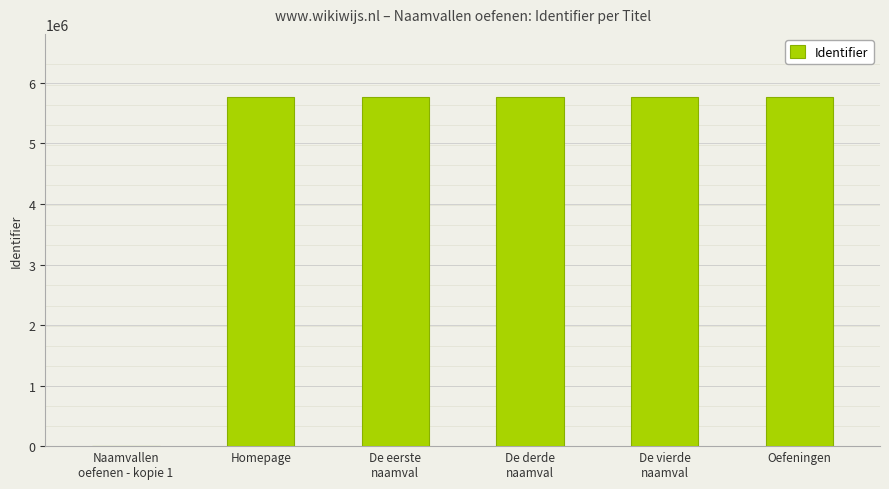

What is the change in value from Homepage to Oefeningen?

+15